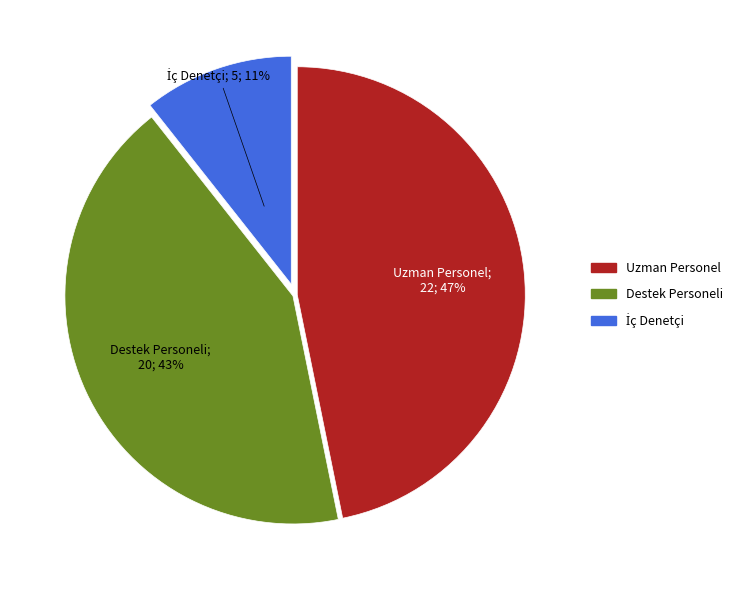

To the nearest percent, what is the difference between the largest and smallest slice percentages?

36%